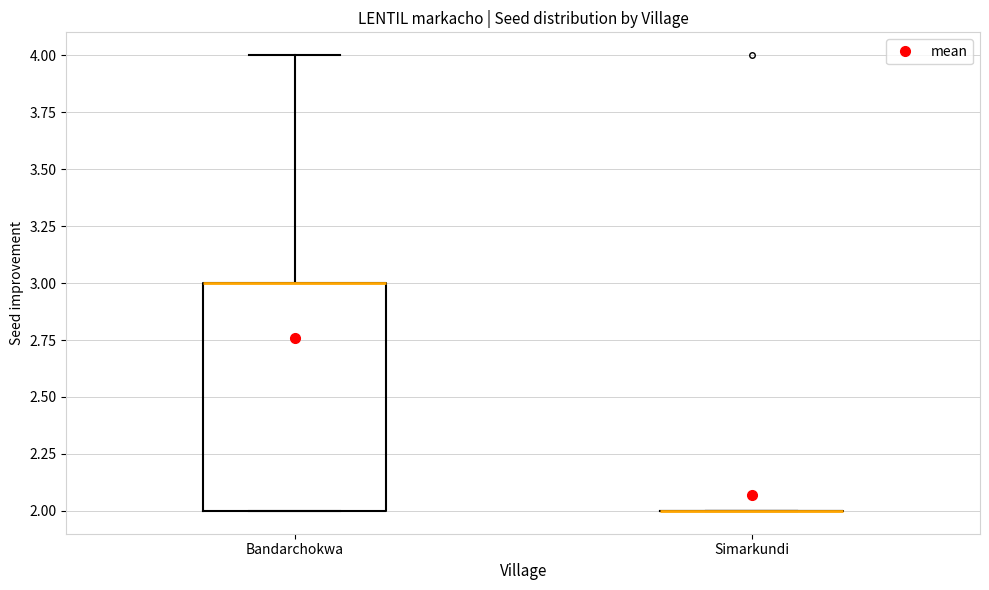

Reading left to right, read every box against the y-axis: the position of its median line, the range the box covers, and the ends of its whiskers. The values are not printed on the chart, so give them approximately, as read against the axis.

Bandarchokwa: median 3 (drawn on the box's upper edge), box 2 to 3, whiskers 2 to 4
Simarkundi: box collapsed to a line at 2, whiskers 2 to 2